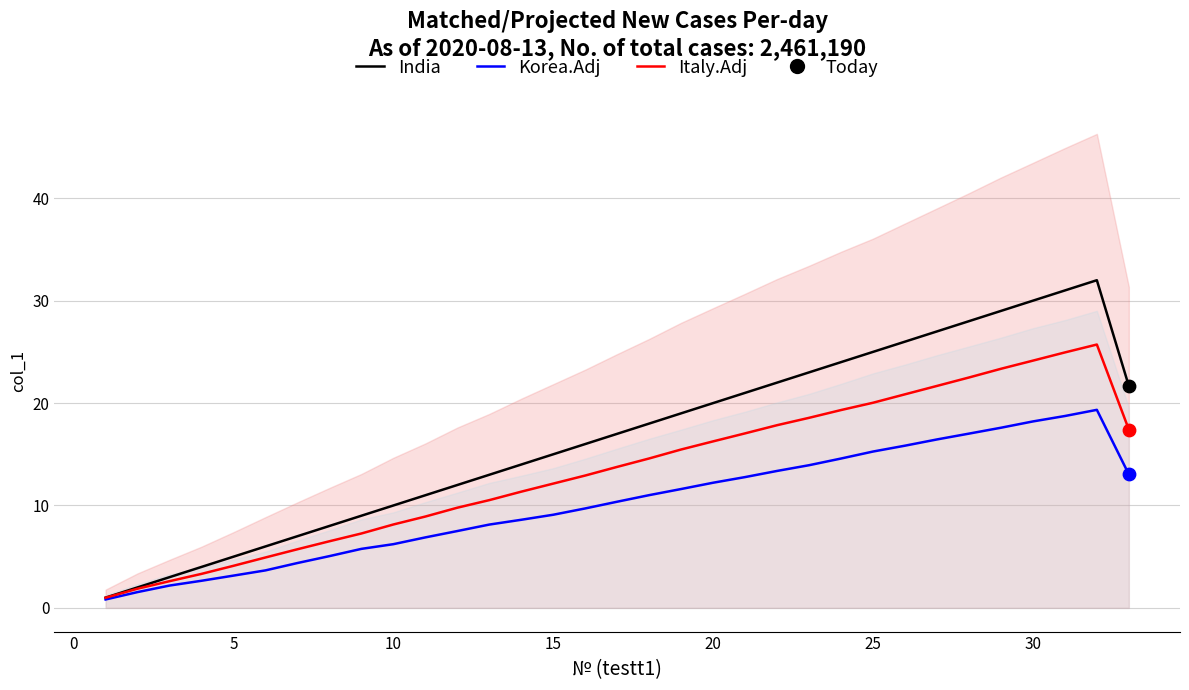

True or false: Korea.Adj has a value of 8.4 at 10.

False